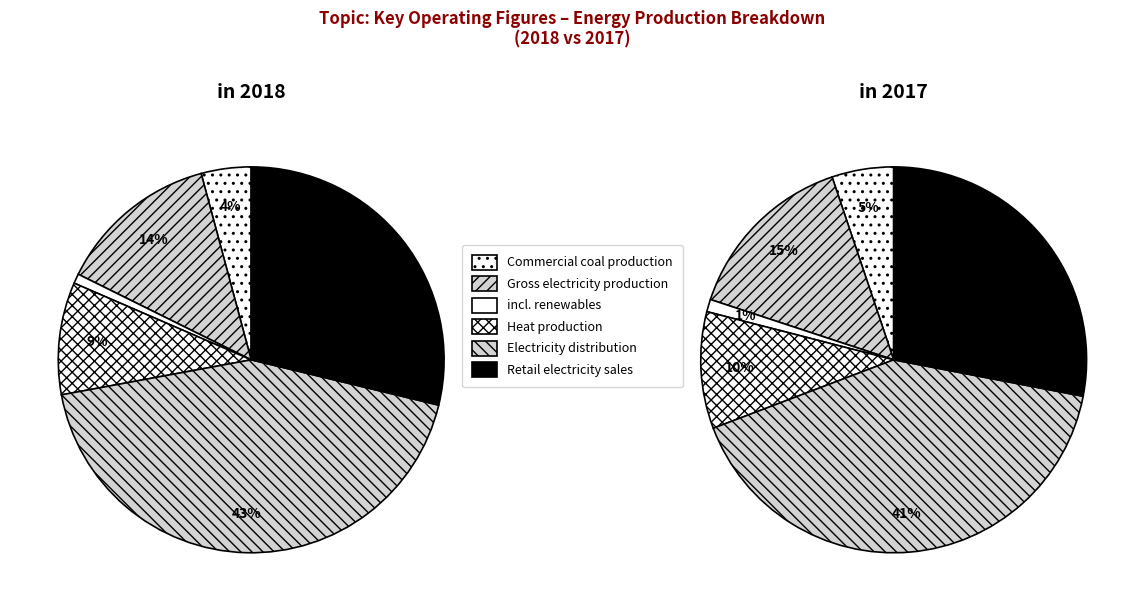

True or false: 3 accounts for 1% of the total.

False